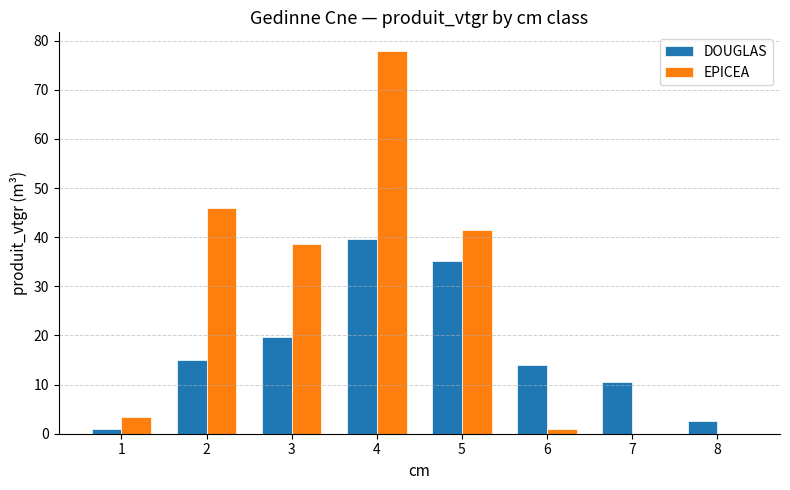

What is the sum of the DOUGLAS values at 2 and 1?

16.1